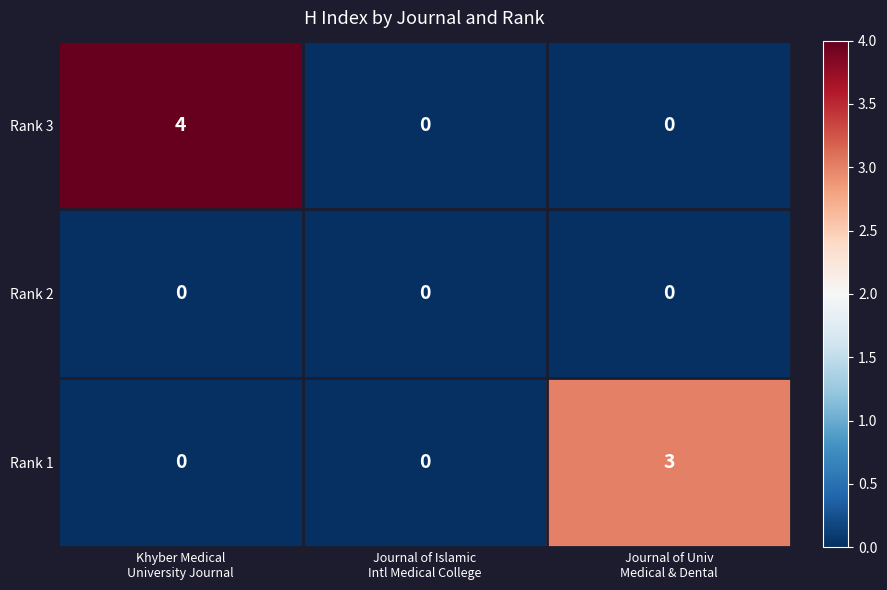

Which series has the largest total across all categories?

Rank 3